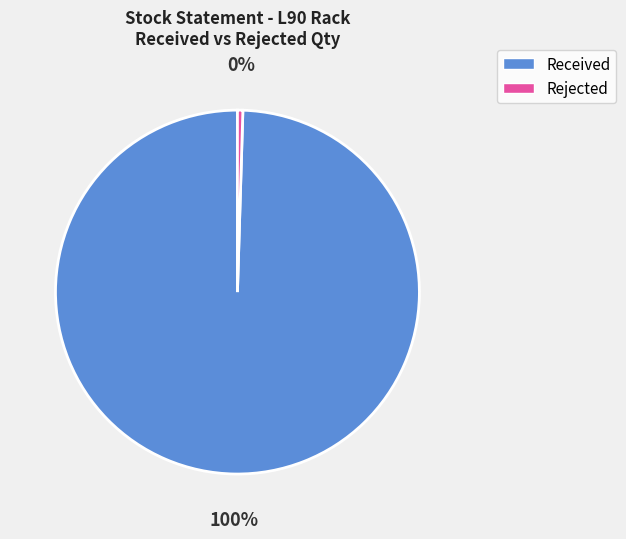

Which slice is the smallest?

Rejected